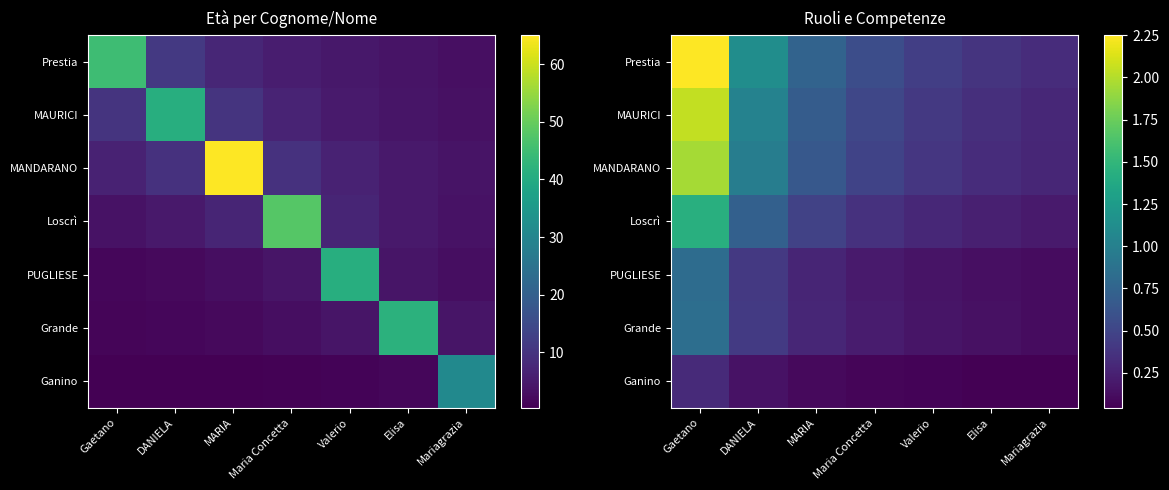

Rank the categories by PUGLIESE value from highest to lowest.

Gaetano, DANIELA, MARIA, Maria Concetta, Valerio, Elisa, Mariagrazia